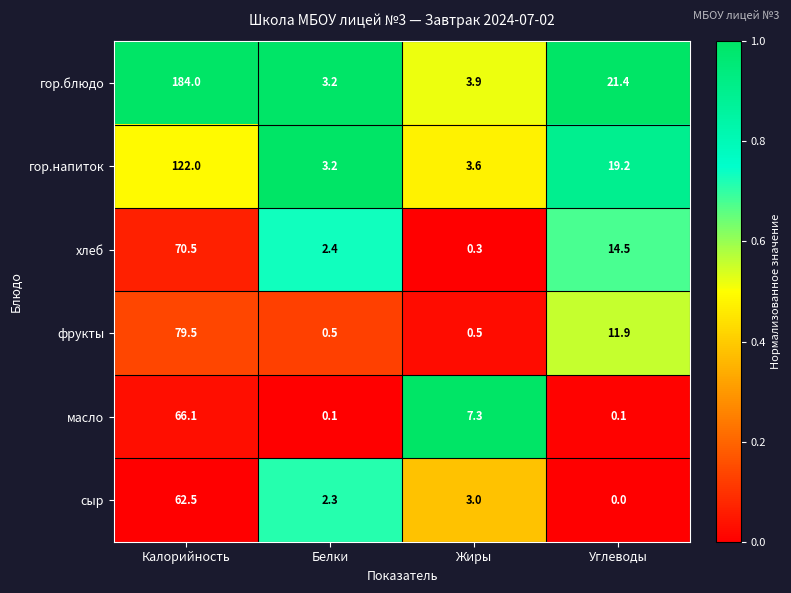

Reading left to right, extract all data points from this chart.

гор.блюдо: 184.0	3.2	3.9	21.4
гор.напиток: 122.0	3.2	3.6	19.2
хлеб: 70.5	2.4	0.3	14.5
фрукты: 79.5	0.5	0.5	11.9
масло: 66.1	0.1	7.3	0.1
сыр: 62.5	2.3	3.0	0.0